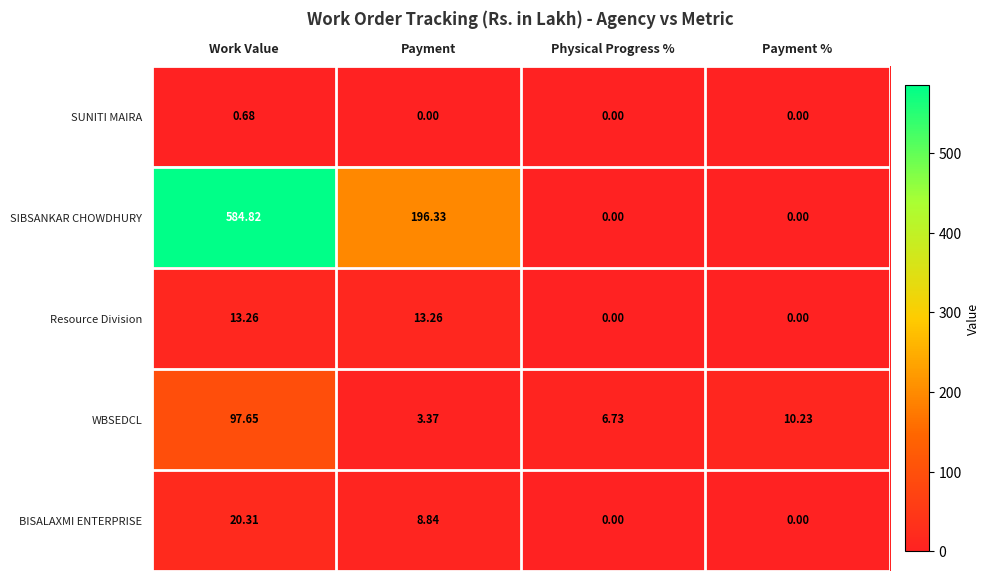

At how many categories does at least one series exceed 178?

2